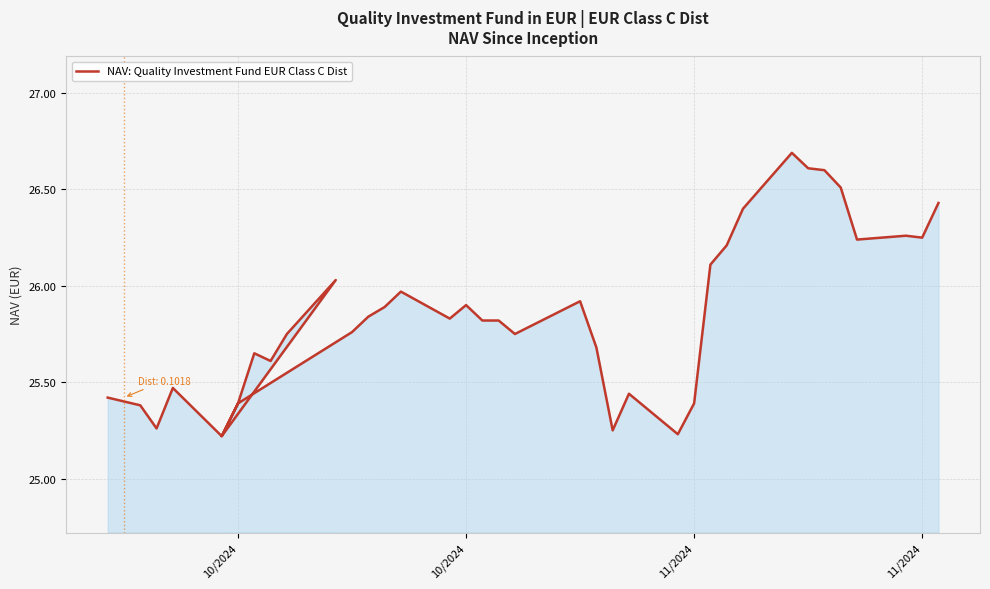

True or false: the data shows 39.4 at 8.

False